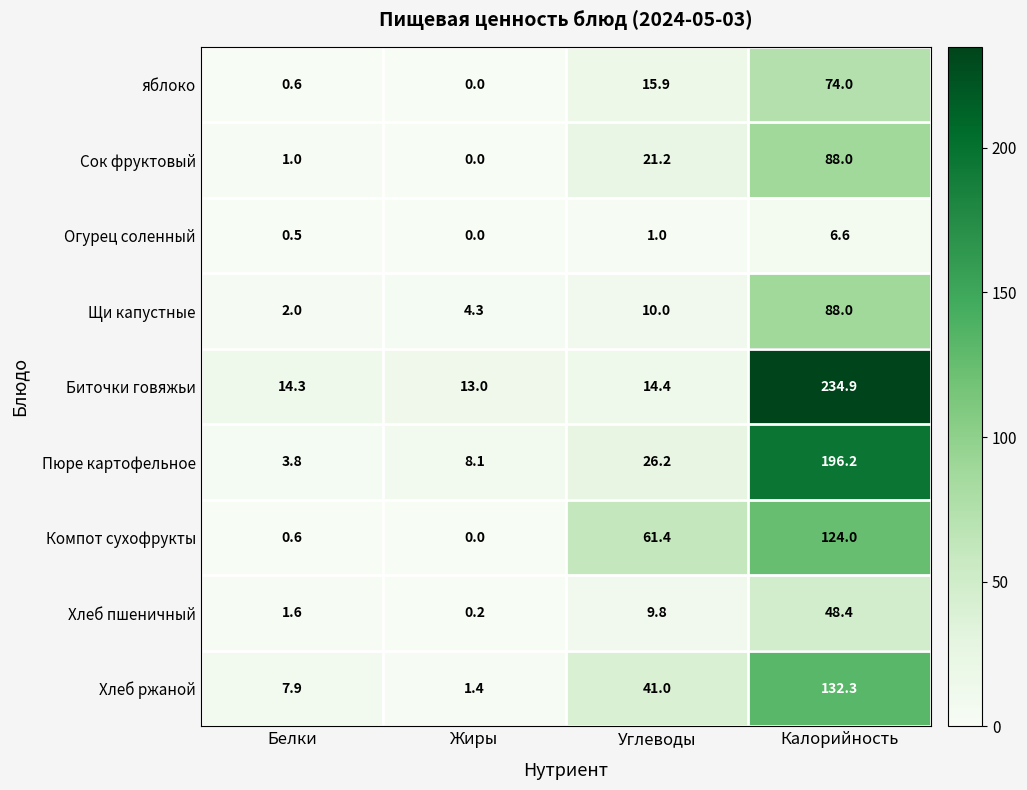

Count the number of data series in this chart.

9